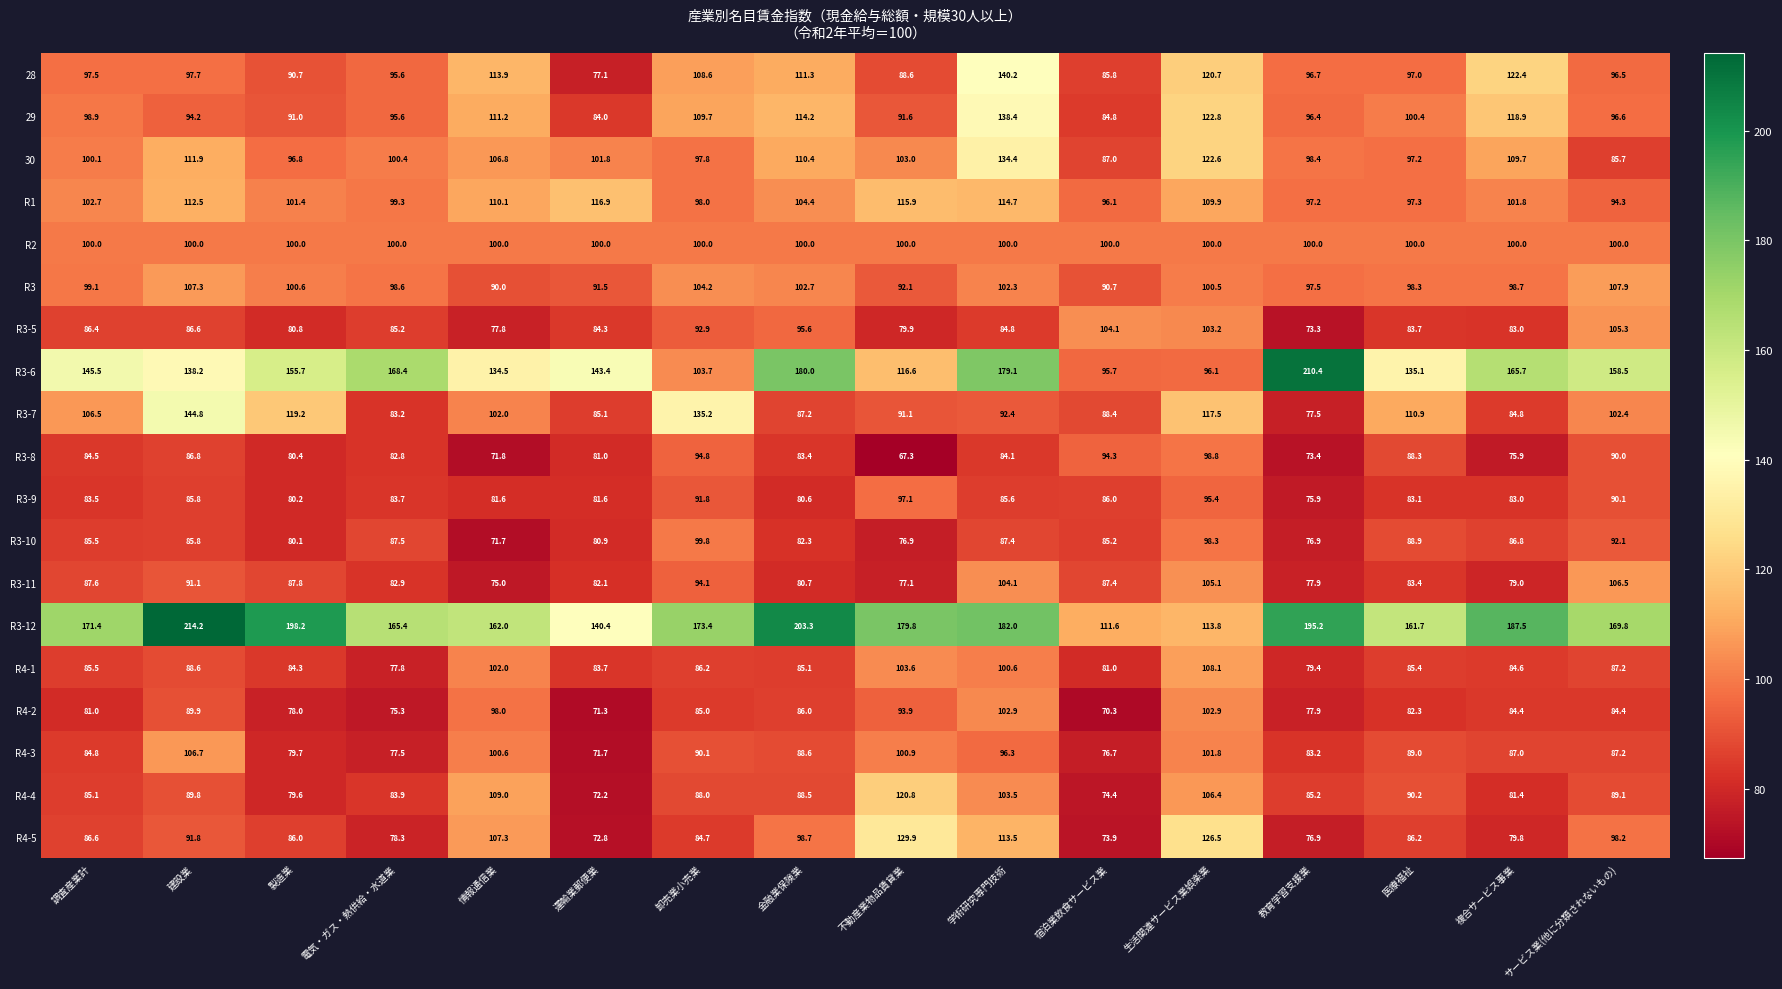

What is the sum of the R3 values at サービス業(他に分類されないもの) and 卸売業小売業?

212.1